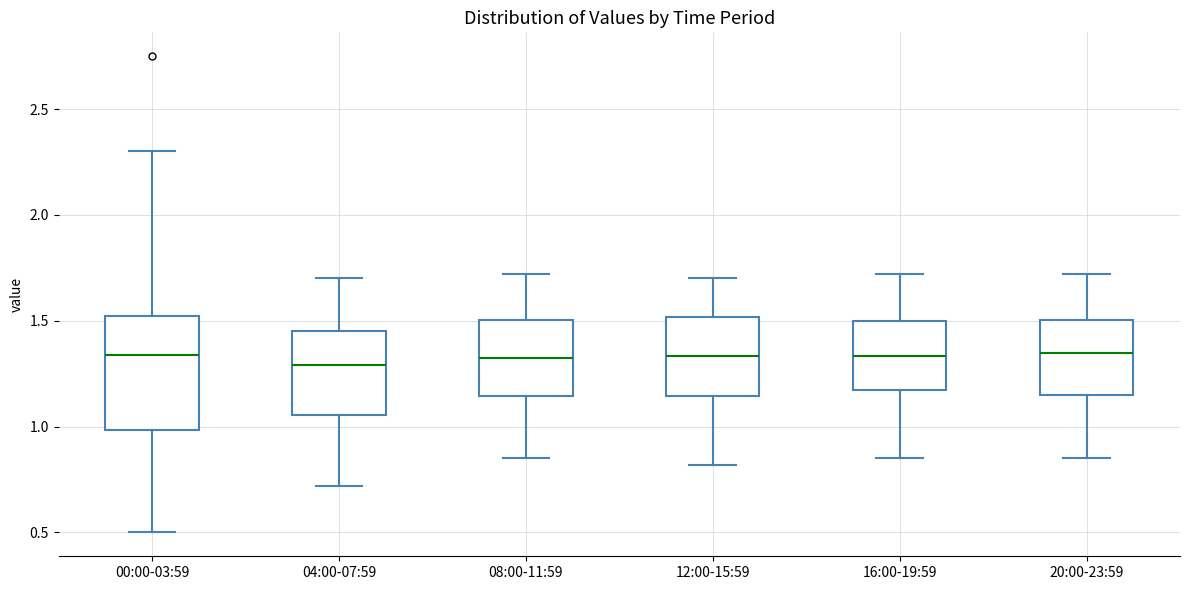

Reading left to right, transcribe this box plot: for each box, give where its median line is, the range the box spans, and where its two whiskers end, as read against the y-axis. The values are not printed on the chart, so give them approximately, as read against the axis.

00:00-03:59: median 1.35, box 1.00 to 1.50, whiskers 0.50 to 2.30
04:00-07:59: median 1.30, box 1.05 to 1.45, whiskers 0.70 to 1.70
08:00-11:59: median 1.35, box 1.15 to 1.50, whiskers 0.85 to 1.70
12:00-15:59: median 1.35, box 1.15 to 1.50, whiskers 0.80 to 1.70
16:00-19:59: median 1.35, box 1.15 to 1.50, whiskers 0.85 to 1.70
20:00-23:59: median 1.35, box 1.15 to 1.50, whiskers 0.85 to 1.70